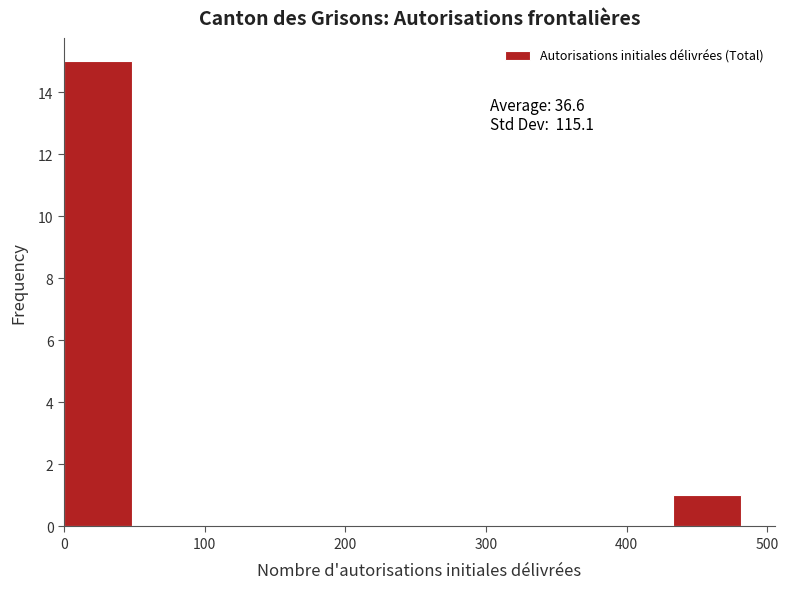

Which range on the x-axis has the tallest bar?

0 to 50